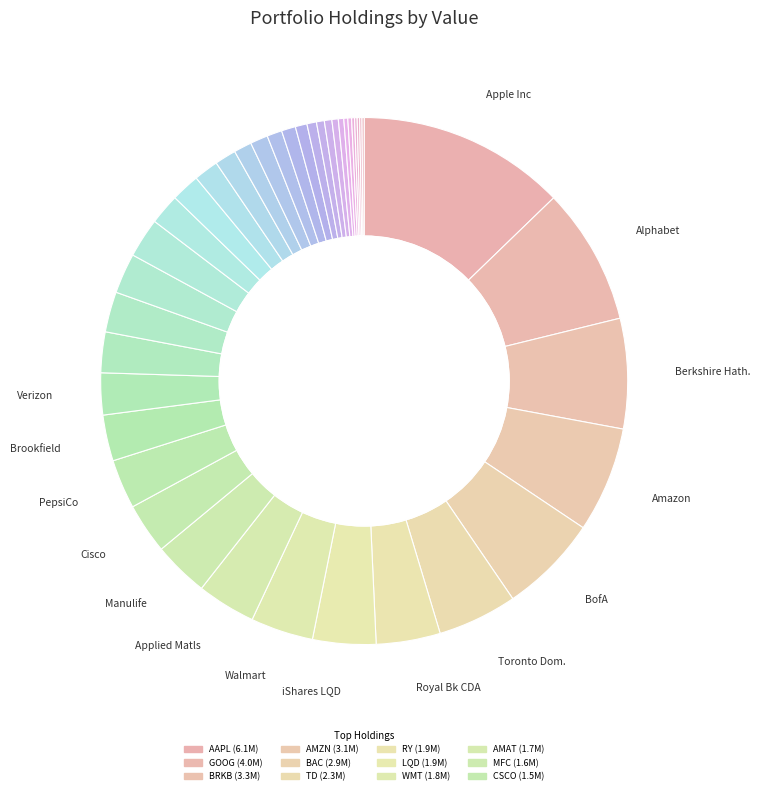

Is there any slice that represents more than half of the pie?

No